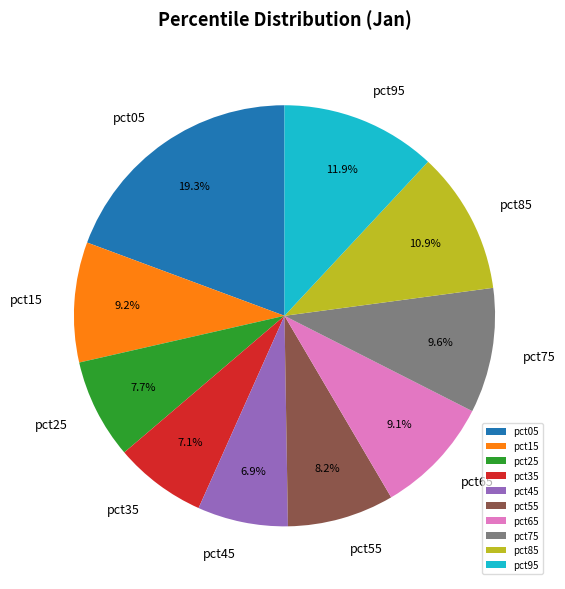

Which category has the biggest portion of the pie?

pct05